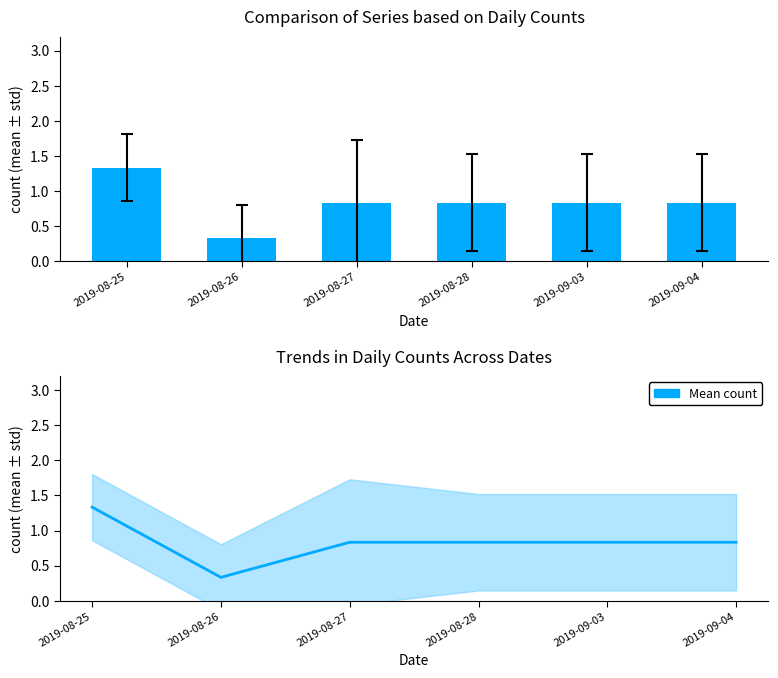

Reading left to right, extract all data points from this chart.

1.3	0.3	0.8	0.8	0.8	0.8